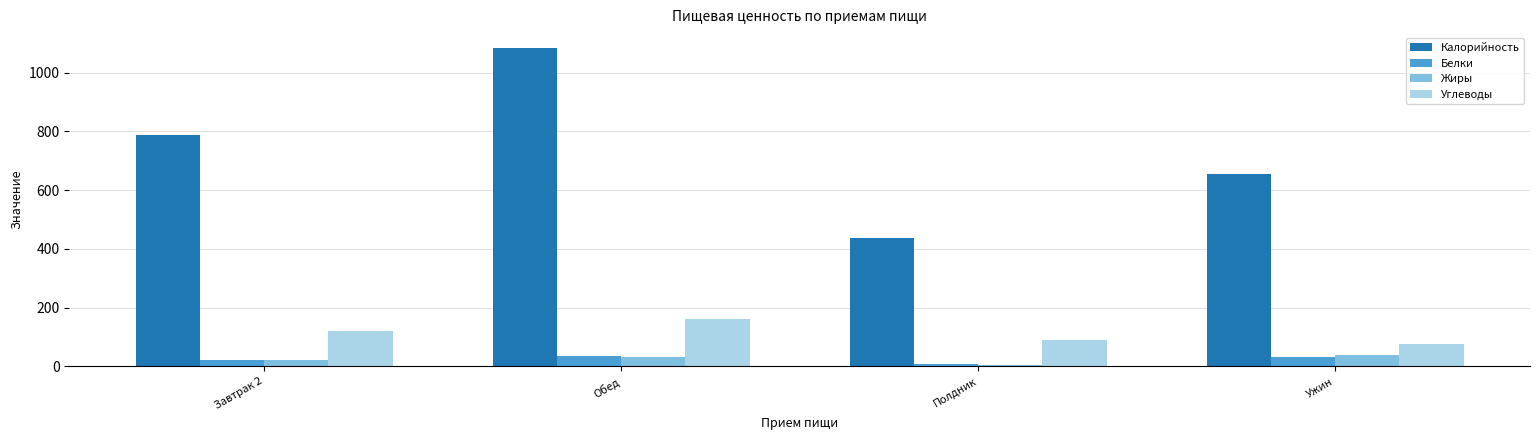

The value of Углеводы at Полдник is 91.0. True or false?

True